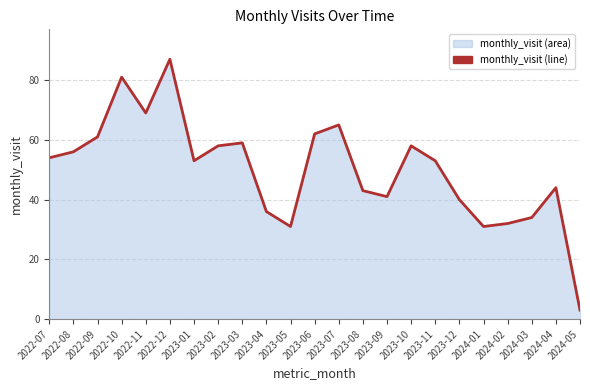

What is the sum of the values at 2023-11 and 2024-04?

97